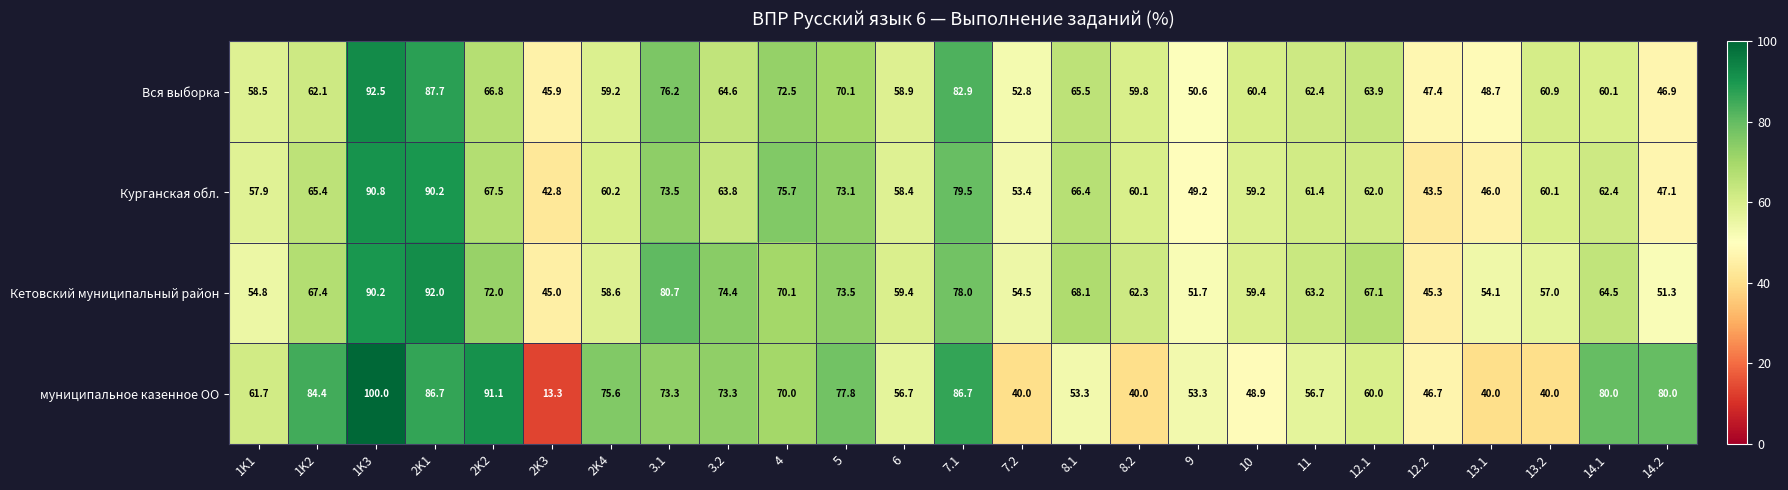

Count the number of categories in the chart.

25